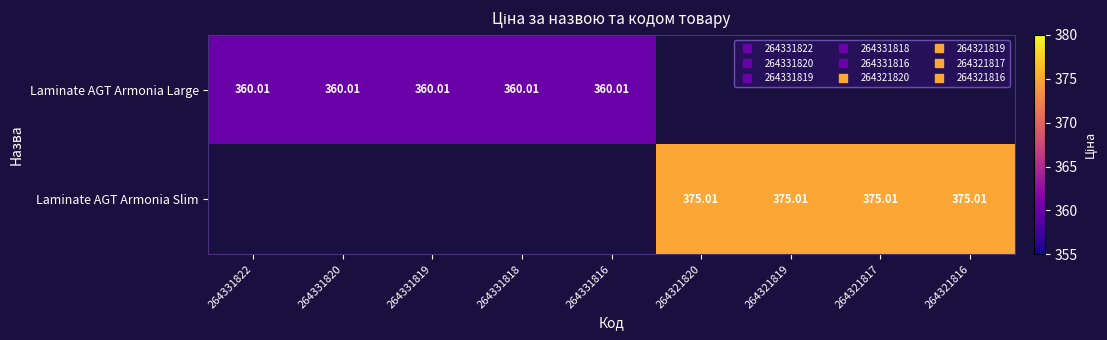

Where does the Laminate AGT Armonia Large series first go above 360?

264331822